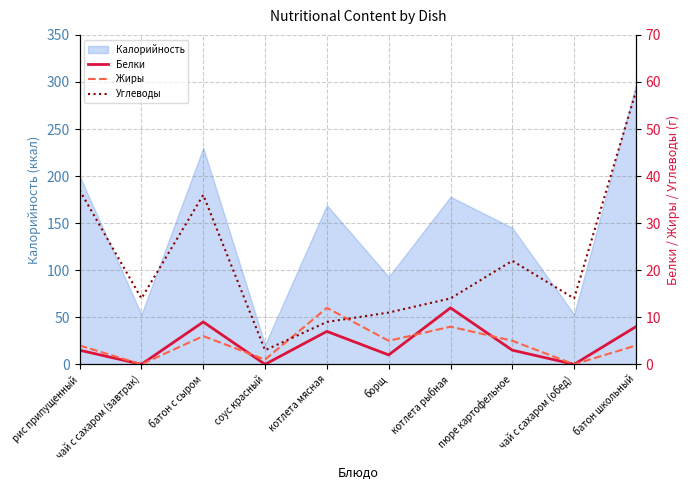

What is the average value of the Углеводы series?

22